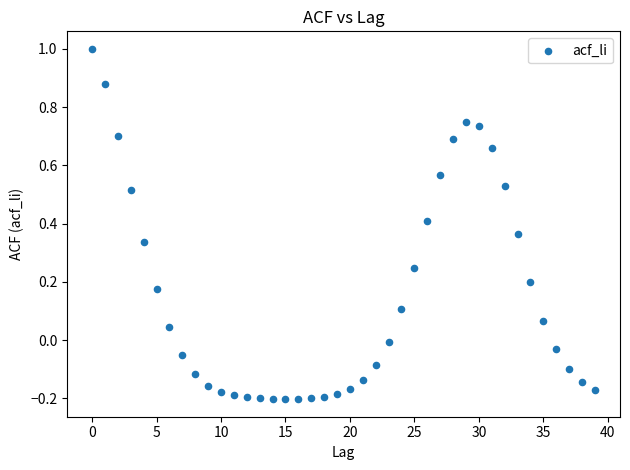

What is the range of Y values (max minus min)?

1.2